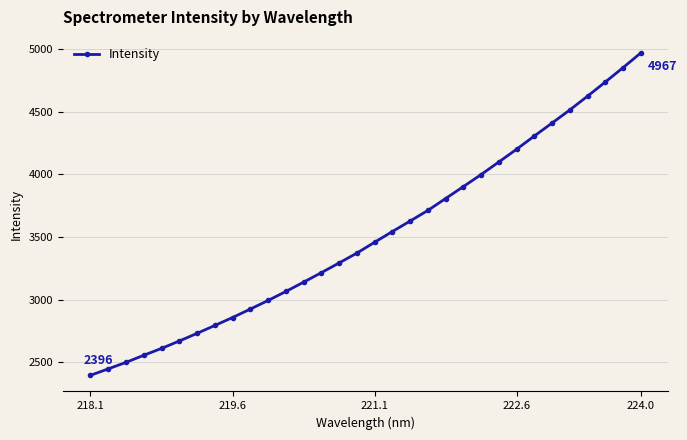

What is the sum of all values?

112301.4